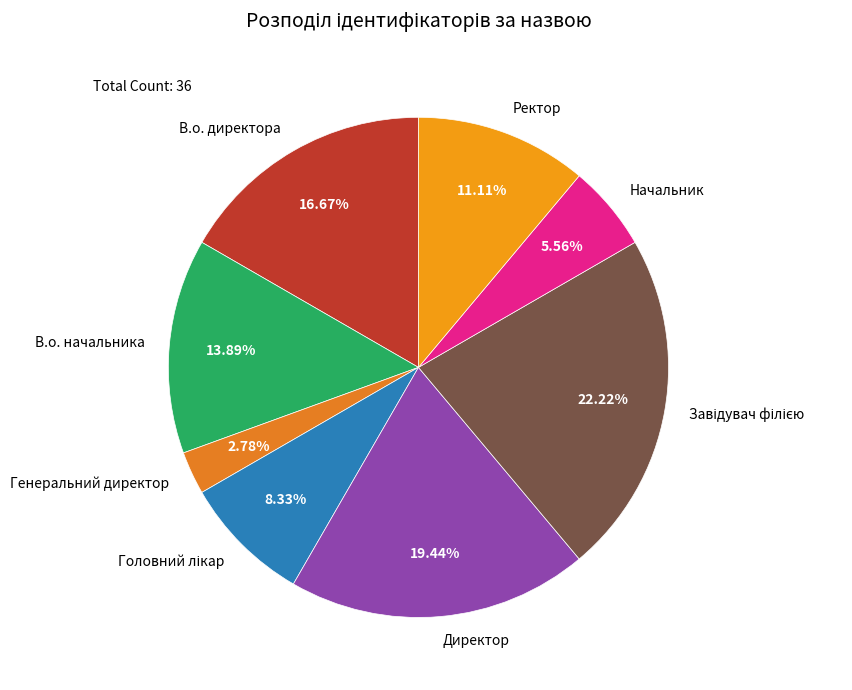

Count the number of slices in the pie.

8